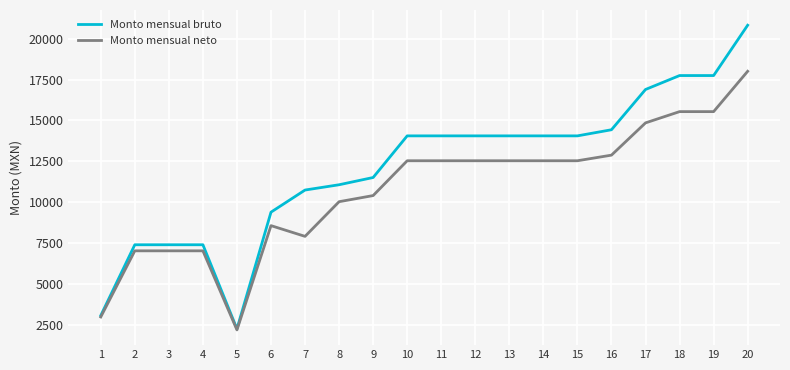

How many categories are shown in the chart?

20